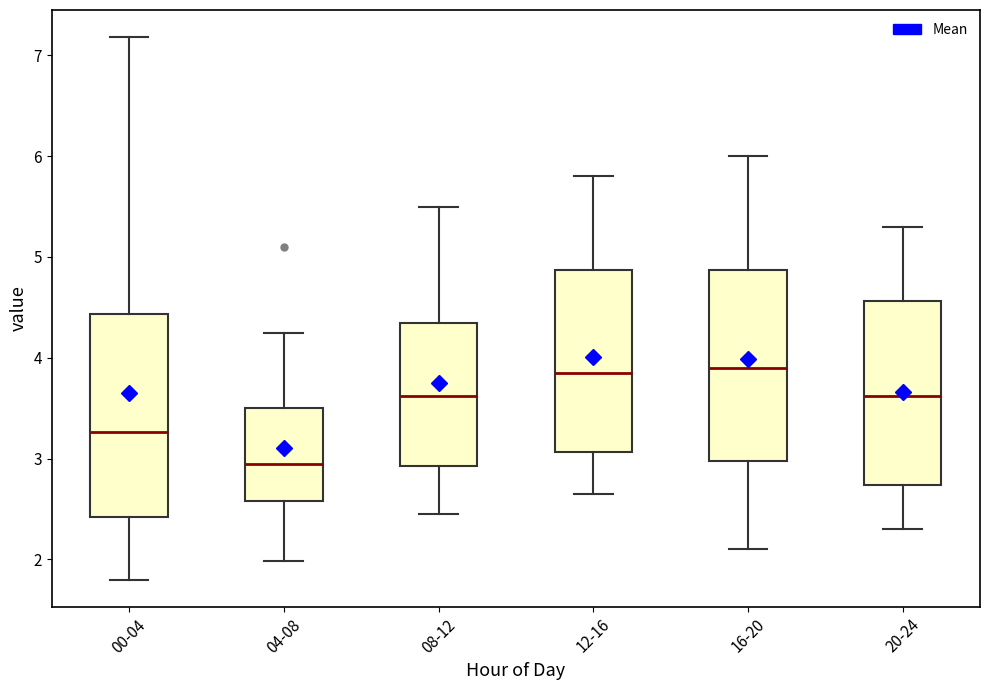

Comparing the boxes themselves (not the whiskers), which one is the tallest?

00-04